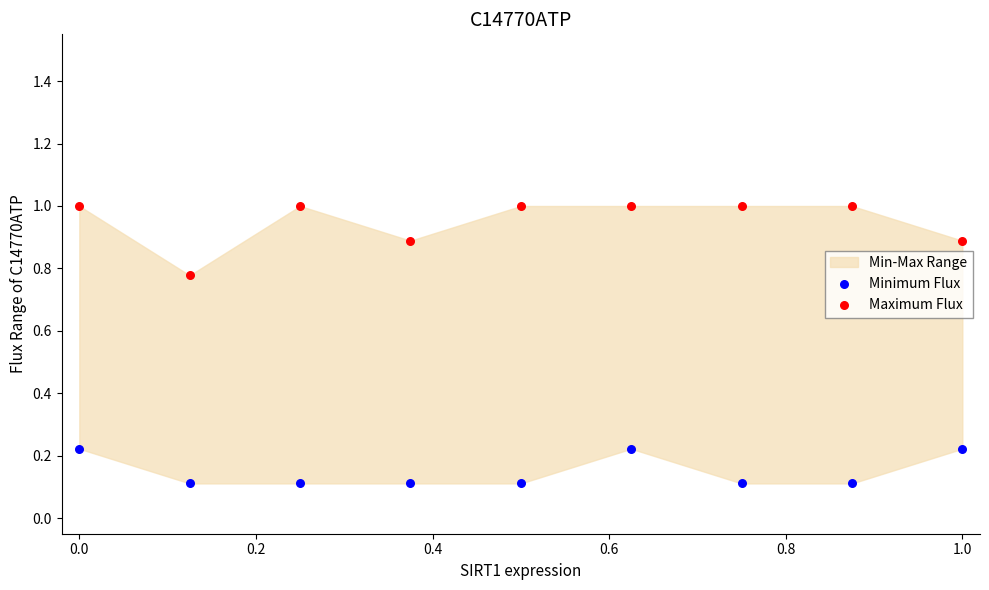

Which series has the widest spread of Y values?

Maximum Flux